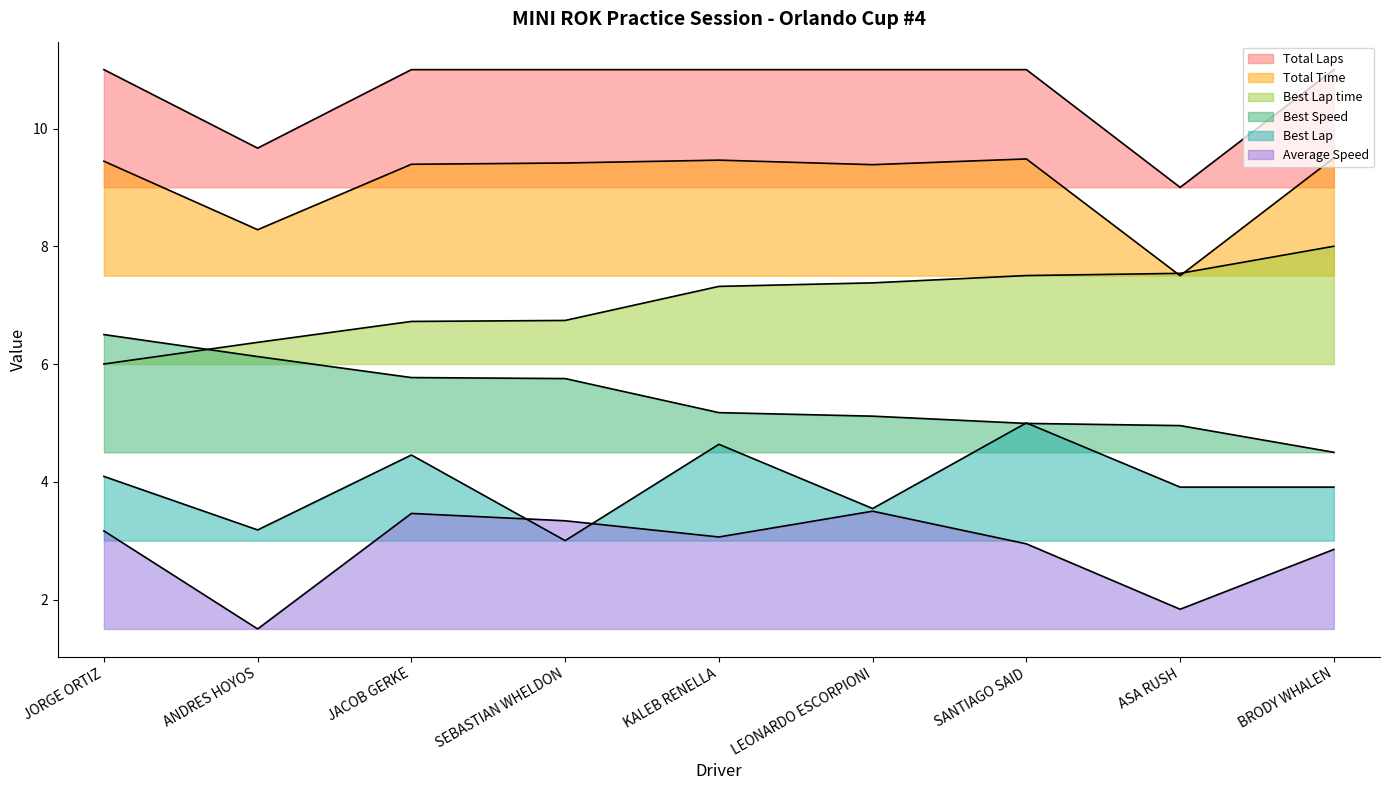

What is the maximum value for Total Time?

9.5